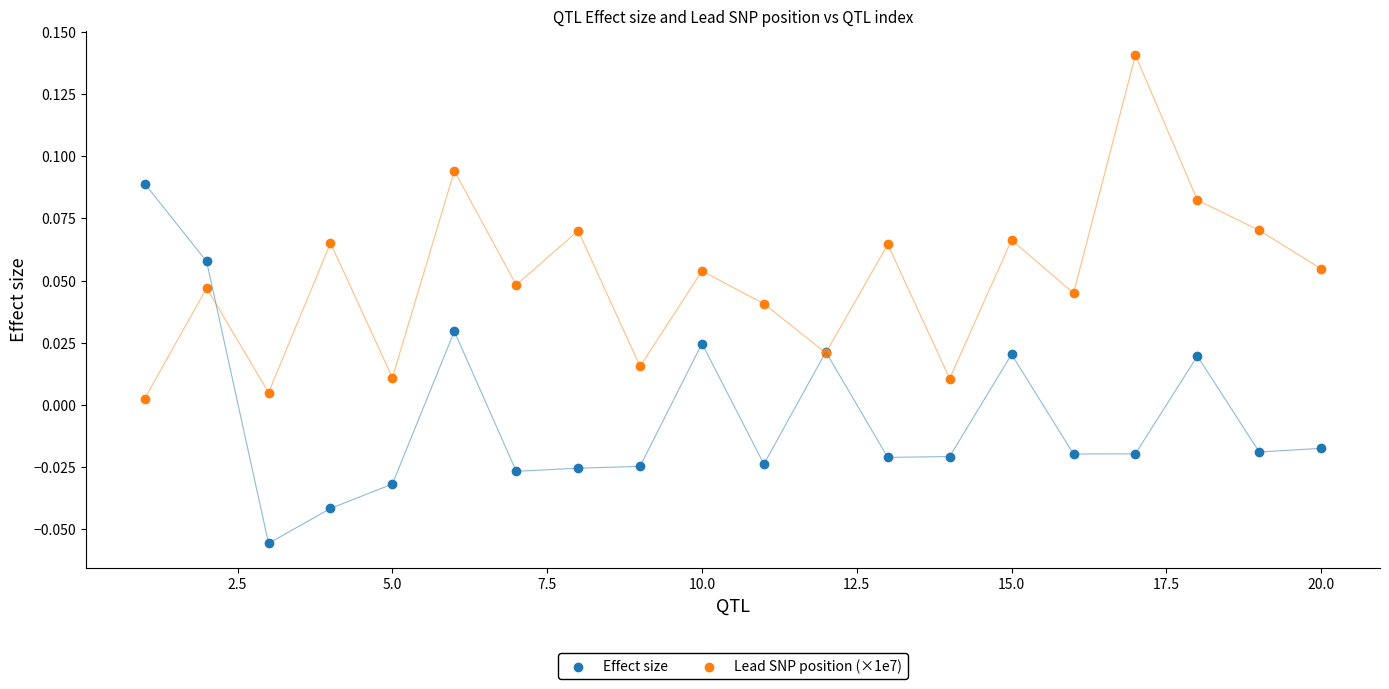

Which series contains the lowest Y value?

Effect size